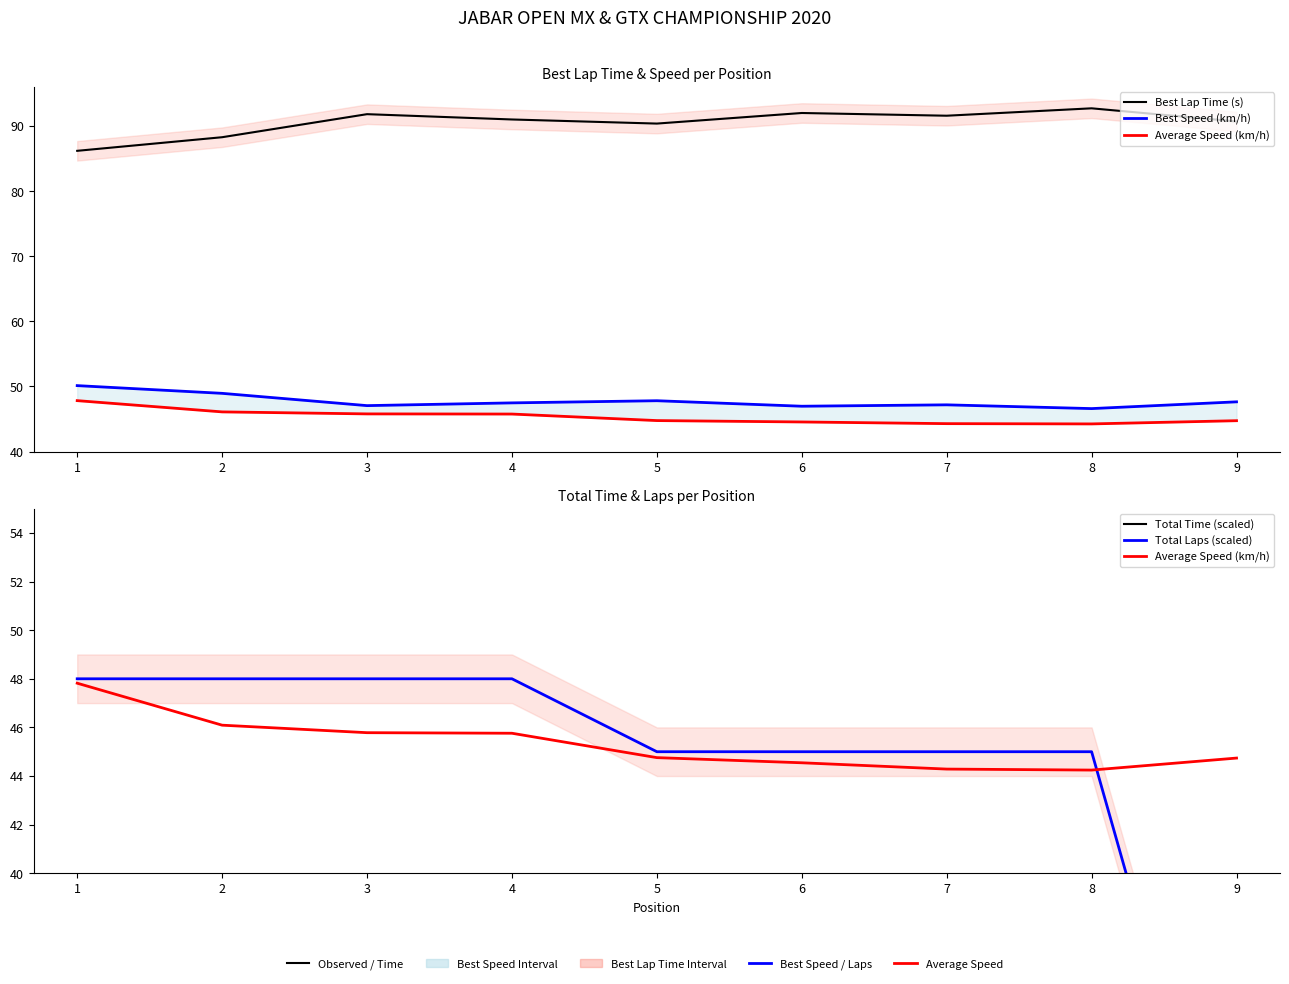

Which has a higher value, 4 or 3?

3